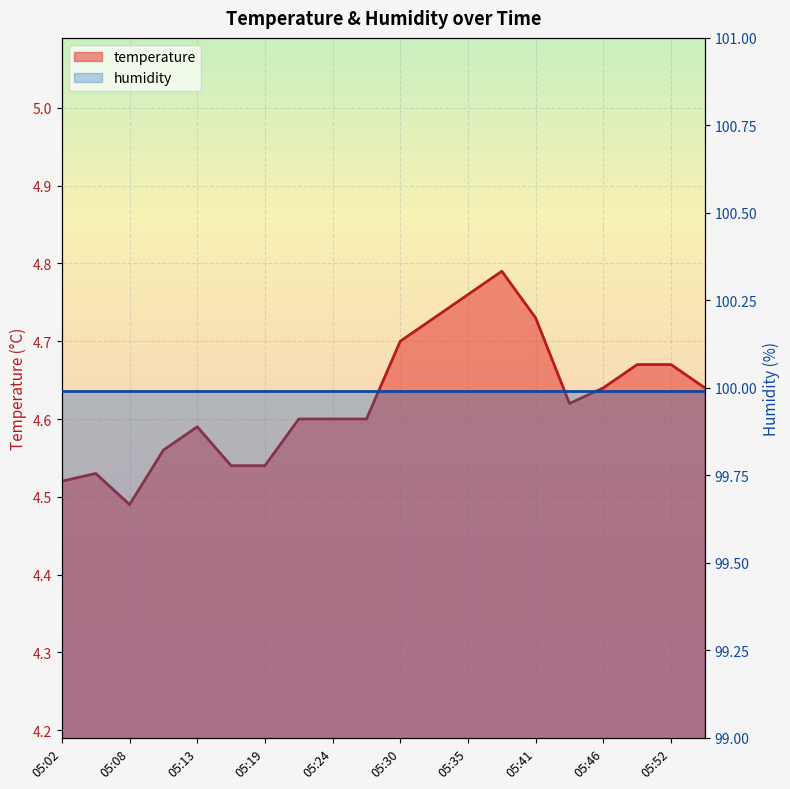

Which label corresponds to the smallest value in the chart?

05:08